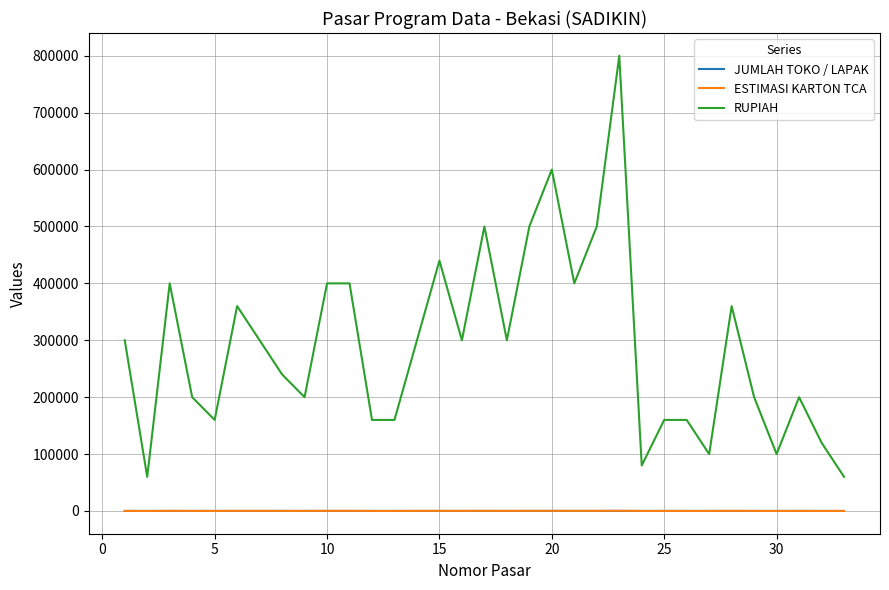

At how many categories does at least one series exceed 155042?

27